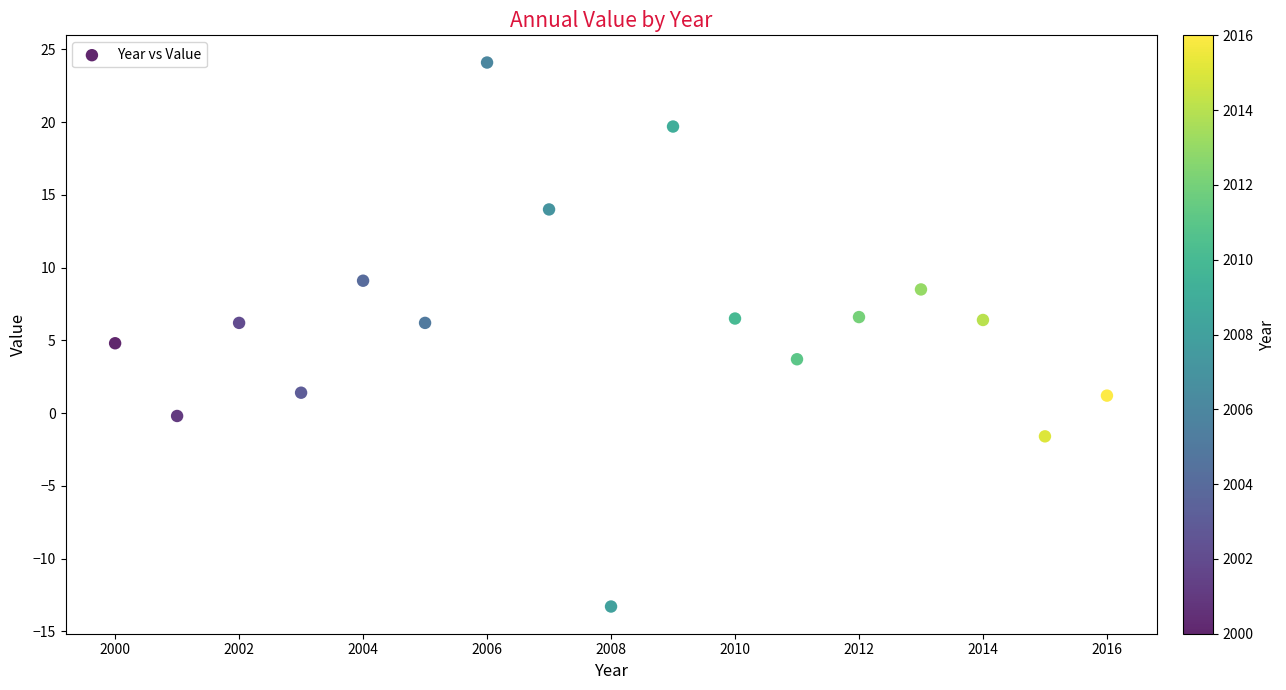

What is the range of Y values (max minus min)?

37.4